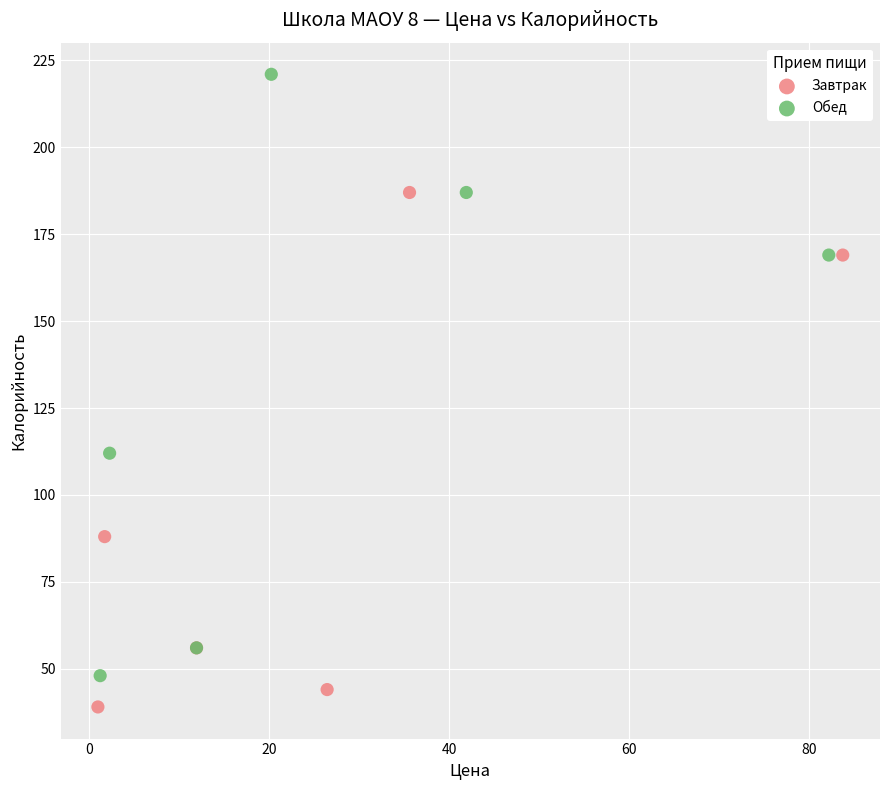

Which series contains the lowest Y value?

Завтрак